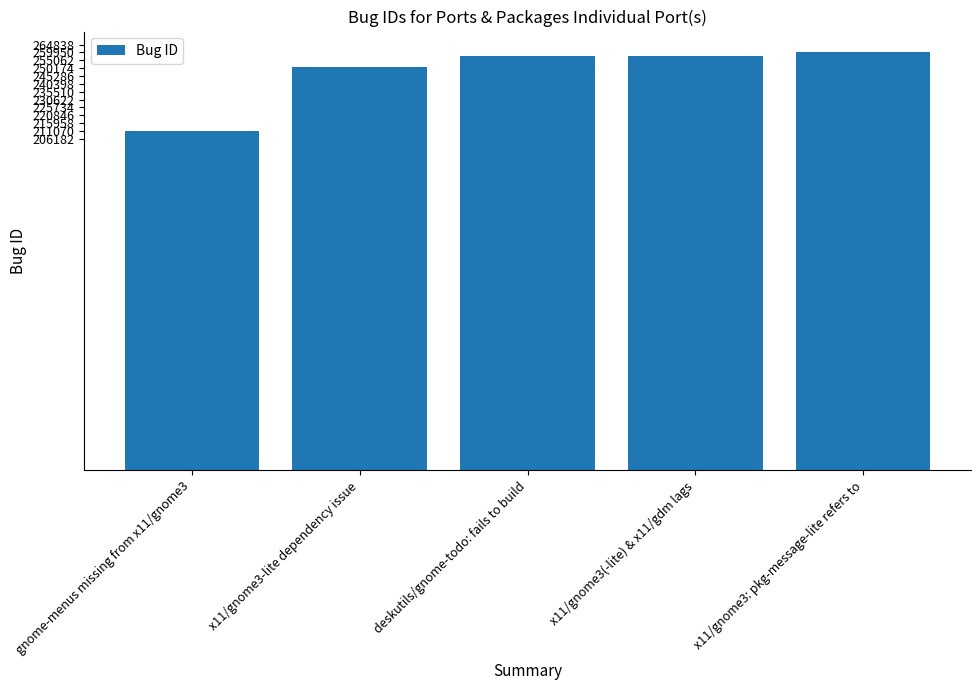

What position from the left is deskutils/gnome-todo: fails to build?

3